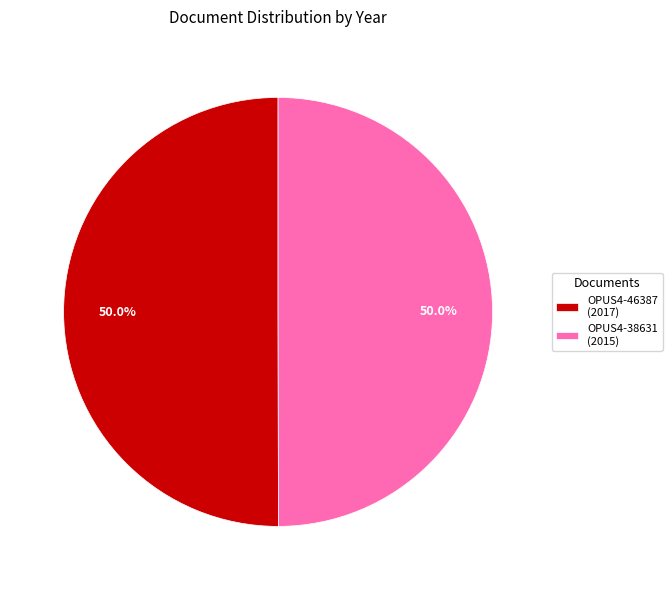

To the nearest percent, what is the combined percentage of OPUS4-46387 and OPUS4-38631?

100%